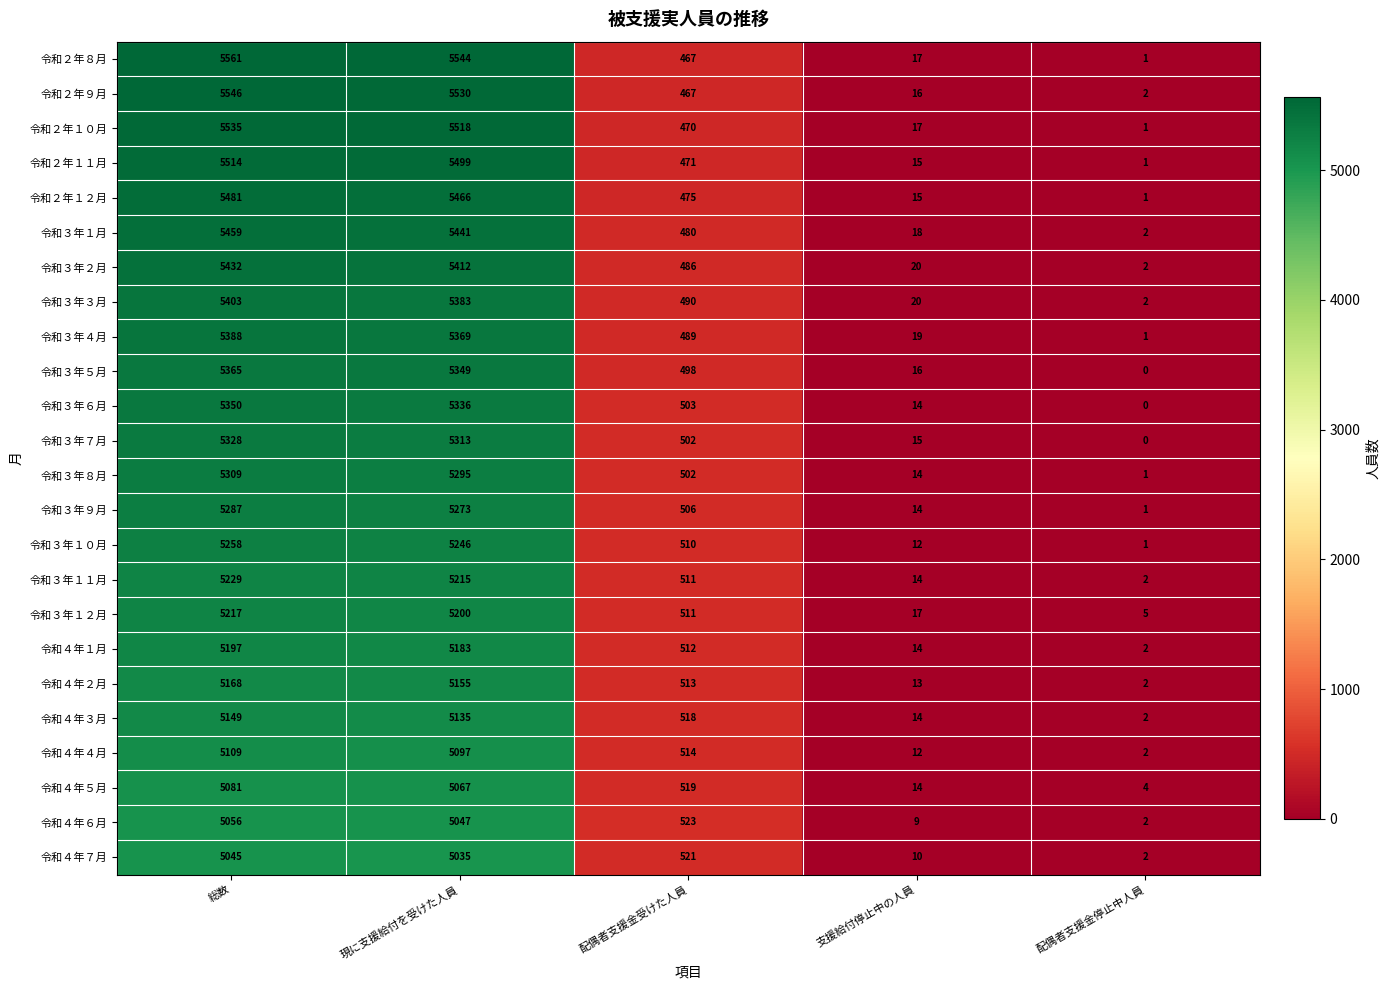

What is the greatest value displayed?

5561